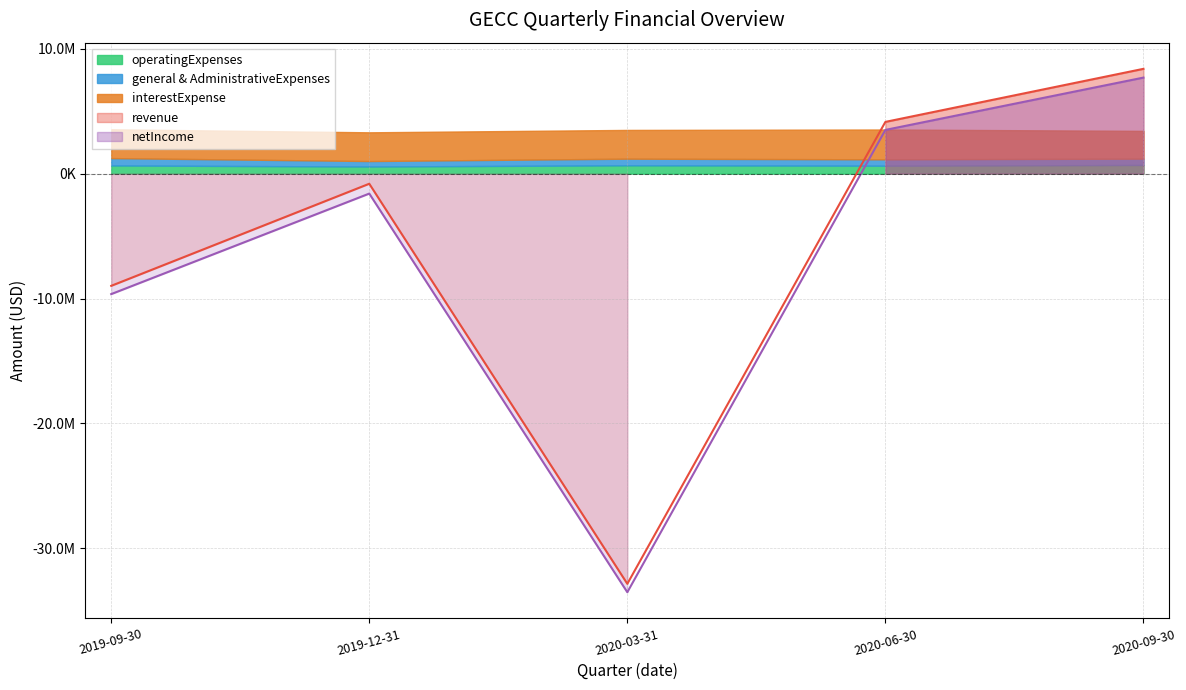

Which series has the largest total across all categories?

interestExpense